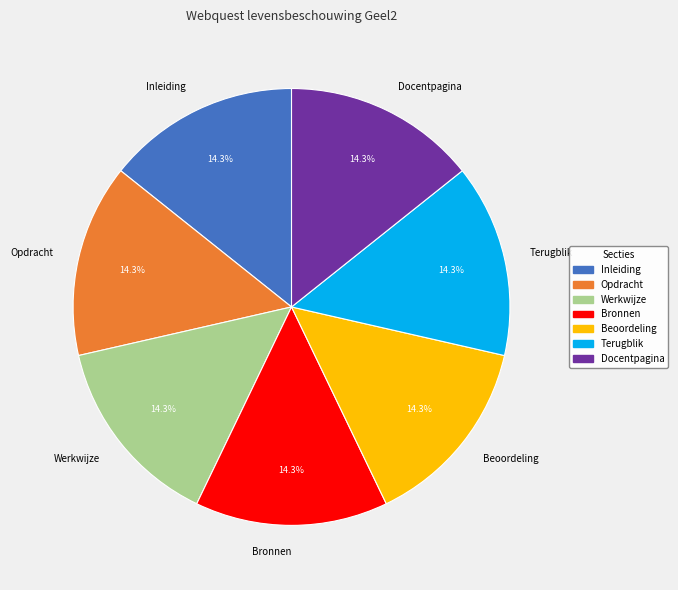

Is there any slice that represents more than half of the pie?

No